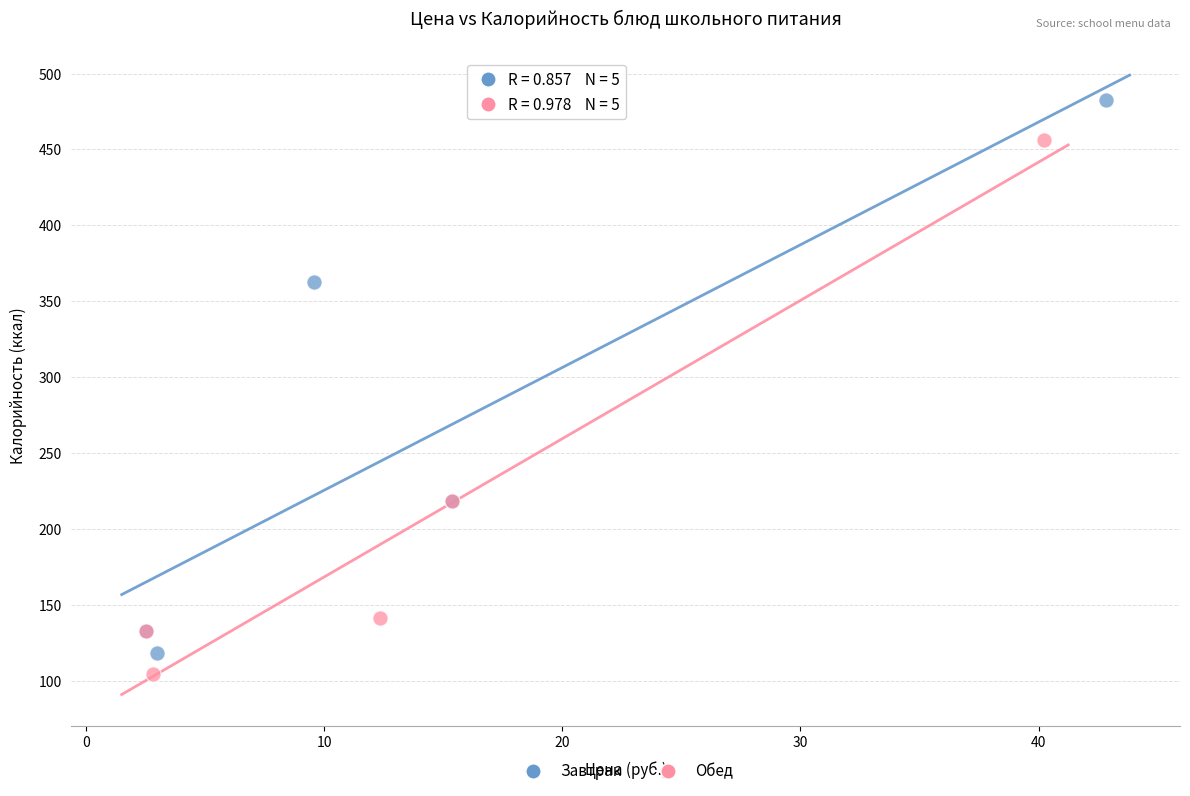

Which series has the largest Y range (max minus min)?

Завтрак